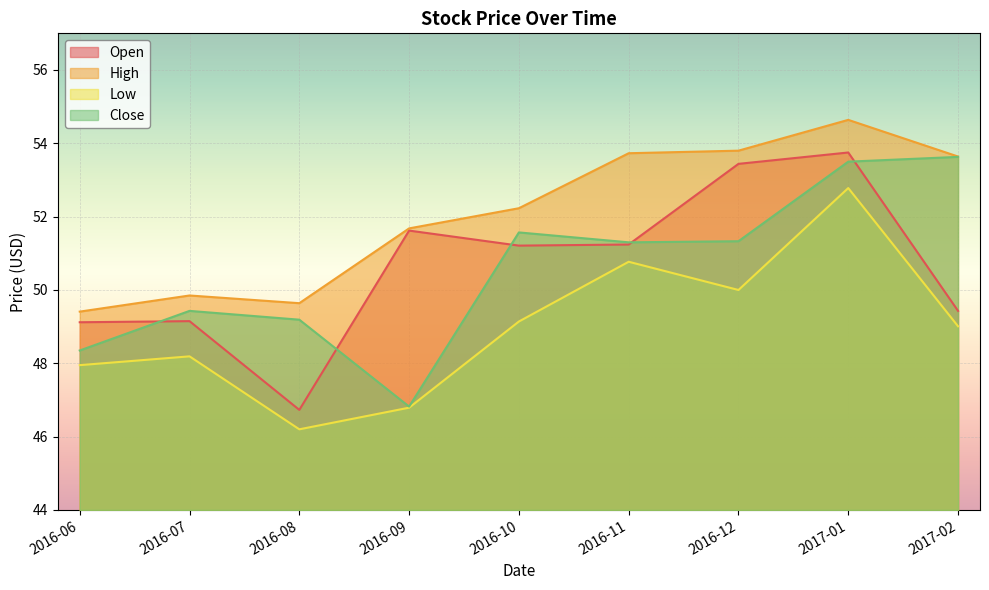

Reading left to right, transcribe all the data shown in this chart.

Open: 49.1	49.2	46.7	51.6	51.2	51.2	53.4	53.8	49.4
High: 49.4	49.8	49.6	51.7	52.2	53.7	53.8	54.6	53.6
Low: 48.0	48.2	46.2	46.8	49.1	50.8	50.0	52.8	49.0
Close: 48.3	49.4	49.2	46.8	51.6	51.3	51.3	53.5	53.6